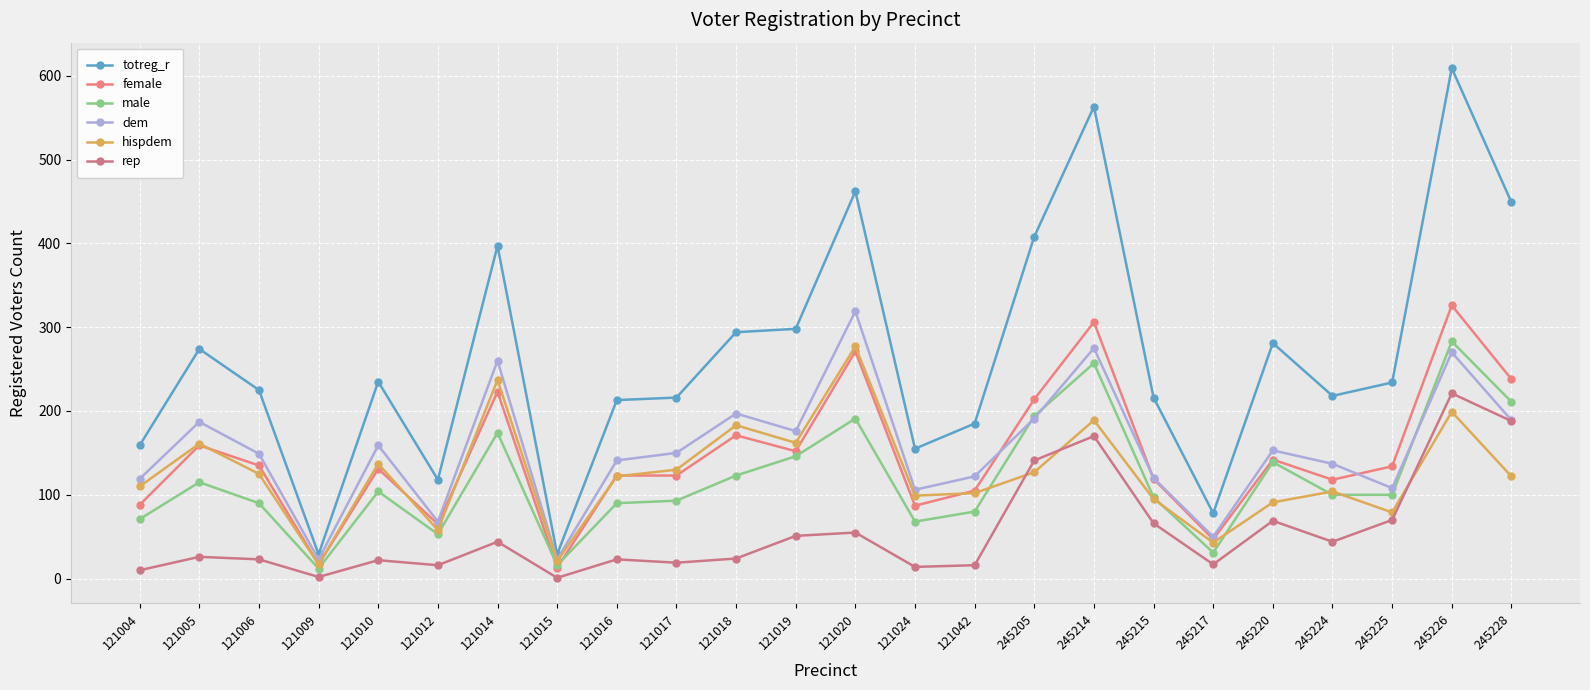

Where does the hispdem series first go above 122?

121005